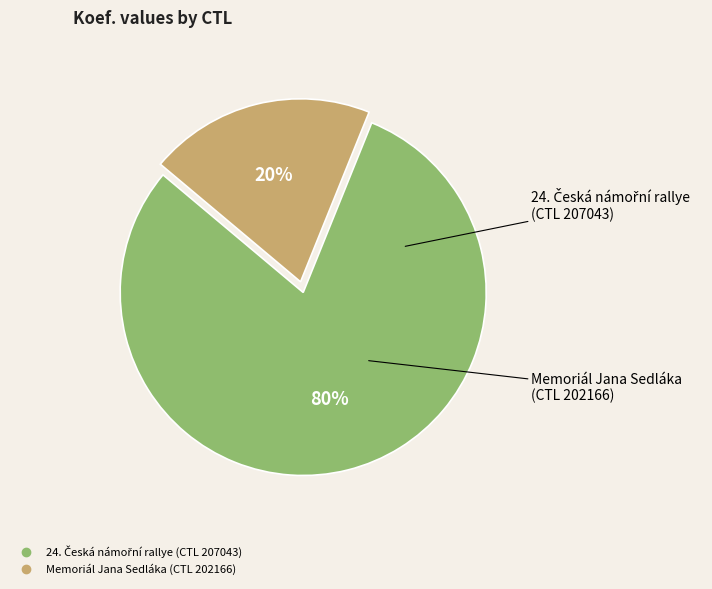

How many segments does this pie chart have?

2